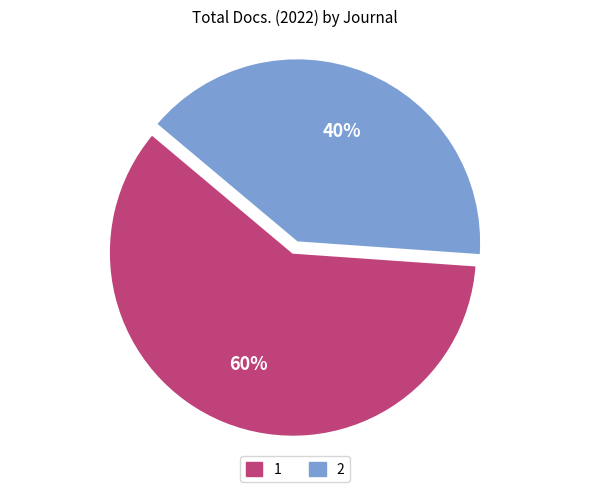

Is there any slice that represents more than half of the pie?

Yes